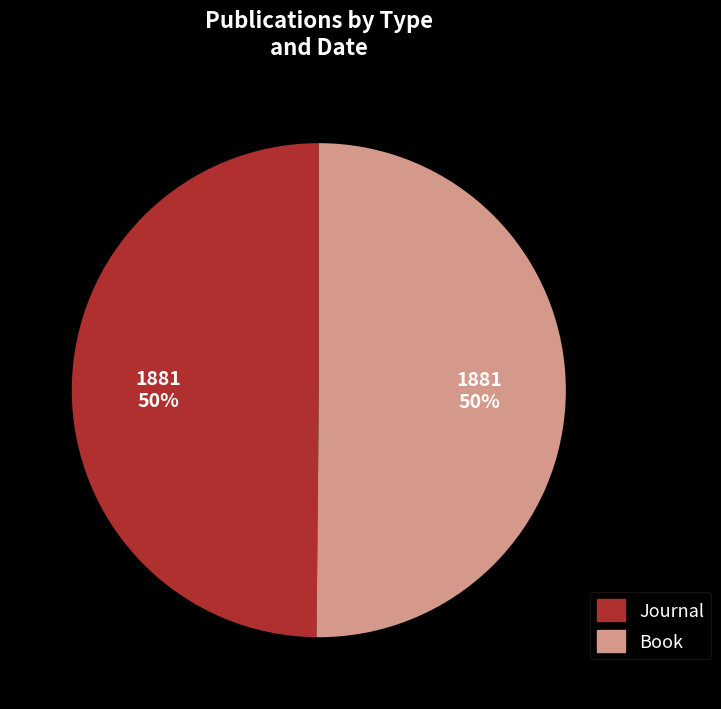

Count the number of slices in the pie.

2